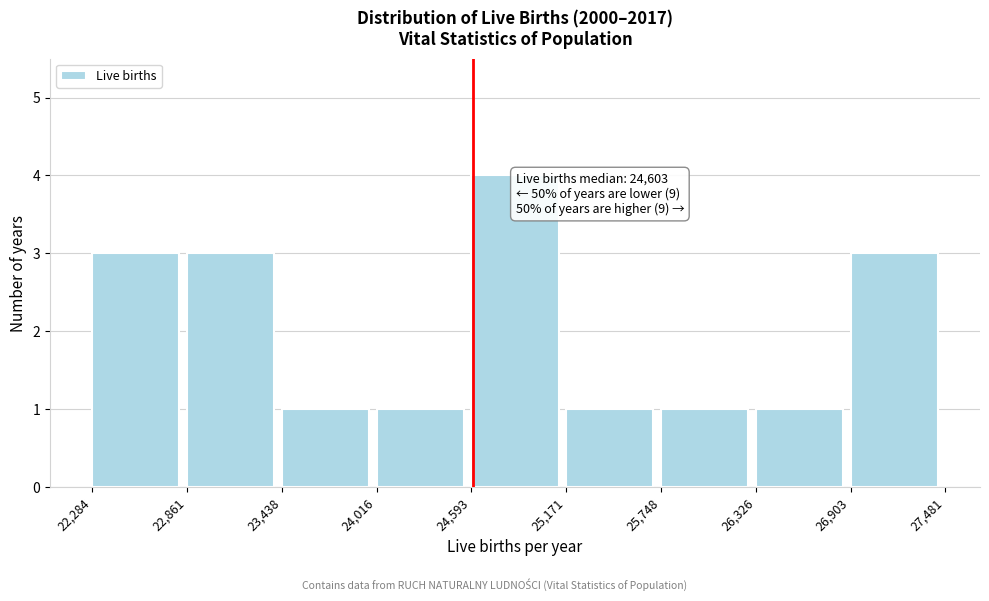

Over which range of the x-axis is the bar tallest?

24,593 to 25,171